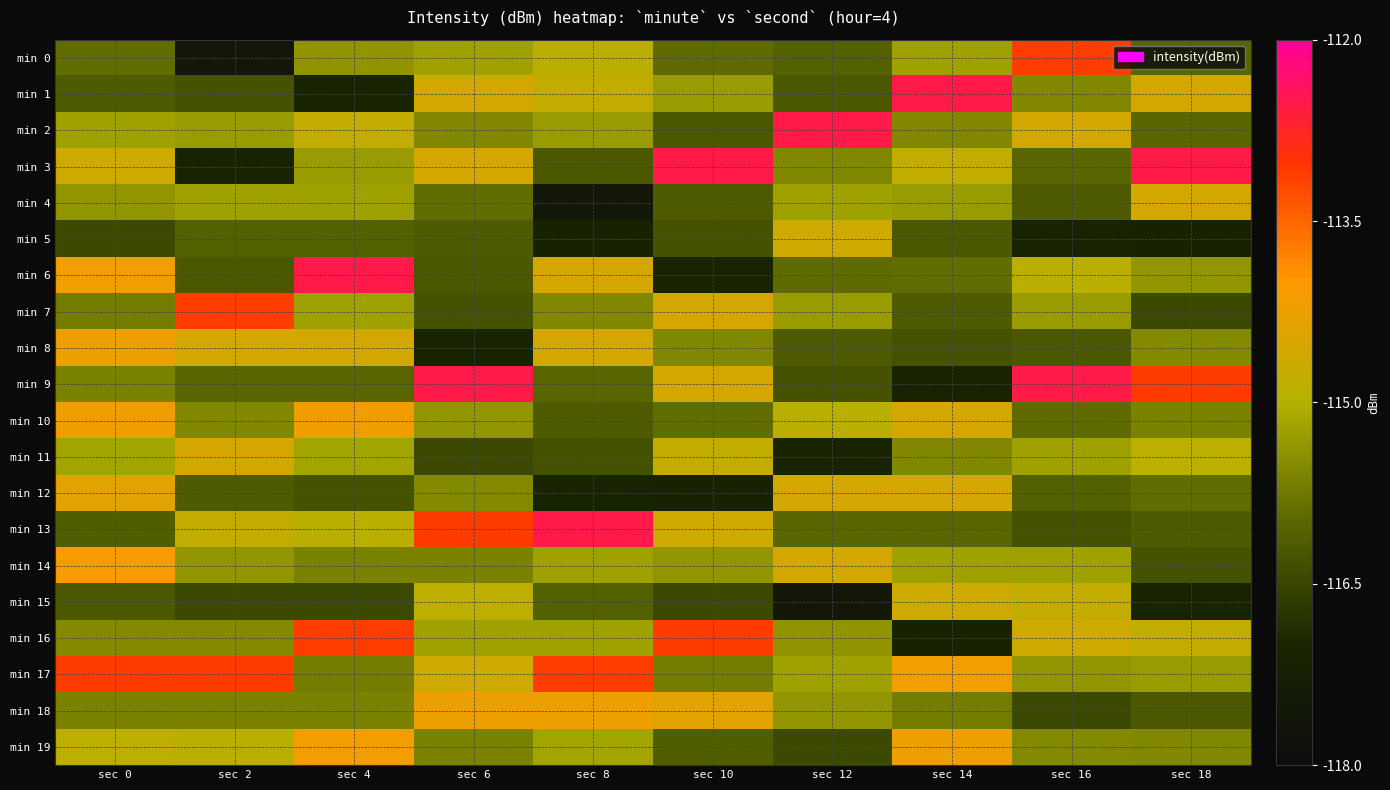

Reading right to left, transcribe all the data shown in this chart.

min 0: sec 18=-116.0	sec 16=-113.1	sec 14=-115.2	sec 12=-116.1	sec 10=-115.9	sec 8=-114.9	sec 6=-115.2	sec 4=-115.4	sec 2=-117.6	sec 0=-115.9
min 1: sec 18=-114.6	sec 16=-115.5	sec 14=-112.5	sec 12=-116.2	sec 10=-115.3	sec 8=-114.8	sec 6=-114.6	sec 4=-117.1	sec 2=-116.3	sec 0=-116.2
min 2: sec 18=-116.0	sec 16=-114.6	sec 14=-115.5	sec 12=-112.5	sec 10=-116.2	sec 8=-115.3	sec 6=-115.5	sec 4=-114.8	sec 2=-115.3	sec 0=-115.2
min 3: sec 18=-112.5	sec 16=-116.0	sec 14=-114.8	sec 12=-115.5	sec 10=-112.5	sec 8=-116.2	sec 6=-114.6	sec 4=-115.3	sec 2=-117.1	sec 0=-114.6
min 4: sec 18=-114.6	sec 16=-116.2	sec 14=-115.3	sec 12=-115.2	sec 10=-116.2	sec 8=-117.6	sec 6=-115.9	sec 4=-115.2	sec 2=-115.2	sec 0=-115.4
min 5: sec 18=-117.1	sec 16=-117.1	sec 14=-116.2	sec 12=-114.6	sec 10=-116.3	sec 8=-117.1	sec 6=-116.2	sec 4=-116.1	sec 2=-116.1	sec 0=-116.4
min 6: sec 18=-115.4	sec 16=-114.9	sec 14=-115.9	sec 12=-115.9	sec 10=-117.1	sec 8=-114.6	sec 6=-116.2	sec 4=-112.5	sec 2=-116.2	sec 0=-114.2
min 7: sec 18=-116.4	sec 16=-115.3	sec 14=-116.2	sec 12=-115.3	sec 10=-114.6	sec 8=-115.5	sec 6=-116.3	sec 4=-115.2	sec 2=-113.1	sec 0=-115.7
min 8: sec 18=-115.5	sec 16=-116.2	sec 14=-116.3	sec 12=-116.2	sec 10=-115.5	sec 8=-114.6	sec 6=-117.1	sec 4=-114.6	sec 2=-114.6	sec 0=-114.2
min 9: sec 18=-113.1	sec 16=-112.5	sec 14=-117.1	sec 12=-116.3	sec 10=-114.6	sec 8=-116.0	sec 6=-112.5	sec 4=-116.0	sec 2=-116.0	sec 0=-115.6
min 10: sec 18=-115.6	sec 16=-115.9	sec 14=-114.6	sec 12=-114.9	sec 10=-115.9	sec 8=-116.2	sec 6=-115.4	sec 4=-114.2	sec 2=-115.5	sec 0=-114.2
min 11: sec 18=-114.9	sec 16=-115.2	sec 14=-115.5	sec 12=-117.1	sec 10=-114.8	sec 8=-116.3	sec 6=-116.4	sec 4=-115.2	sec 2=-114.6	sec 0=-115.2
min 12: sec 18=-115.9	sec 16=-116.1	sec 14=-114.6	sec 12=-114.6	sec 10=-117.1	sec 8=-117.1	sec 6=-115.5	sec 4=-116.3	sec 2=-116.2	sec 0=-114.4
min 13: sec 18=-116.2	sec 16=-116.3	sec 14=-116.0	sec 12=-116.0	sec 10=-114.6	sec 8=-112.5	sec 6=-113.1	sec 4=-114.9	sec 2=-114.8	sec 0=-116.1
min 14: sec 18=-116.3	sec 16=-115.2	sec 14=-115.2	sec 12=-114.6	sec 10=-115.4	sec 8=-115.2	sec 6=-115.6	sec 4=-115.6	sec 2=-115.4	sec 0=-114.1
min 15: sec 18=-117.1	sec 16=-114.8	sec 14=-114.6	sec 12=-117.6	sec 10=-116.4	sec 8=-116.1	sec 6=-114.9	sec 4=-116.4	sec 2=-116.4	sec 0=-116.2
min 16: sec 18=-114.8	sec 16=-114.6	sec 14=-117.1	sec 12=-115.4	sec 10=-113.1	sec 8=-115.2	sec 6=-115.2	sec 4=-113.1	sec 2=-115.5	sec 0=-115.5
min 17: sec 18=-115.3	sec 16=-115.4	sec 14=-114.2	sec 12=-115.2	sec 10=-115.7	sec 8=-113.1	sec 6=-114.6	sec 4=-115.7	sec 2=-113.1	sec 0=-113.1
min 18: sec 18=-116.2	sec 16=-116.4	sec 14=-115.7	sec 12=-115.4	sec 10=-114.4	sec 8=-114.2	sec 6=-114.2	sec 4=-115.6	sec 2=-115.6	sec 0=-115.6
min 19: sec 18=-115.5	sec 16=-115.5	sec 14=-114.2	sec 12=-116.4	sec 10=-116.1	sec 8=-115.2	sec 6=-115.6	sec 4=-114.2	sec 2=-114.9	sec 0=-114.9